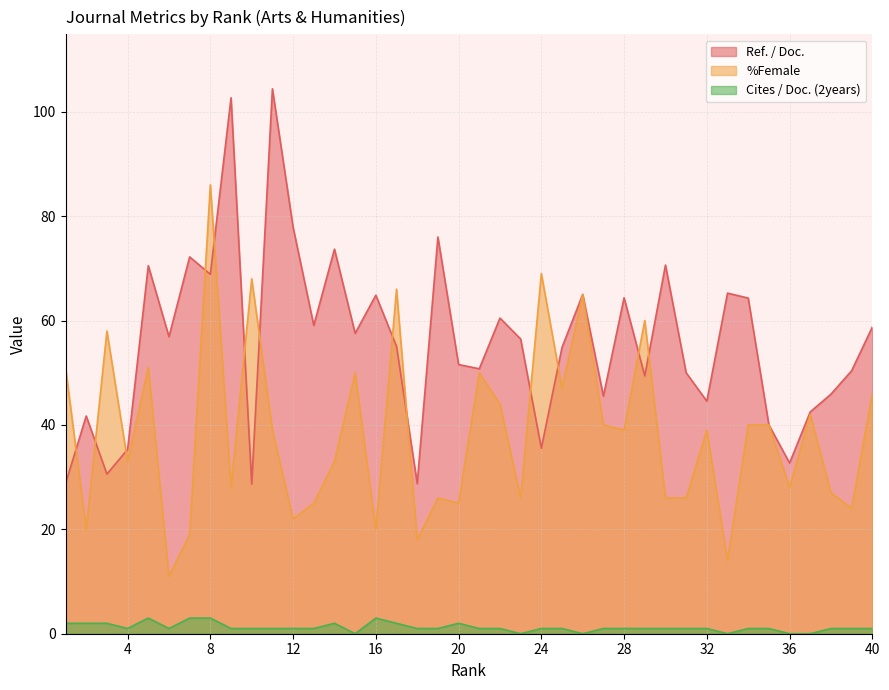

True or false: %Female has a value of 118.3 at 8.

False